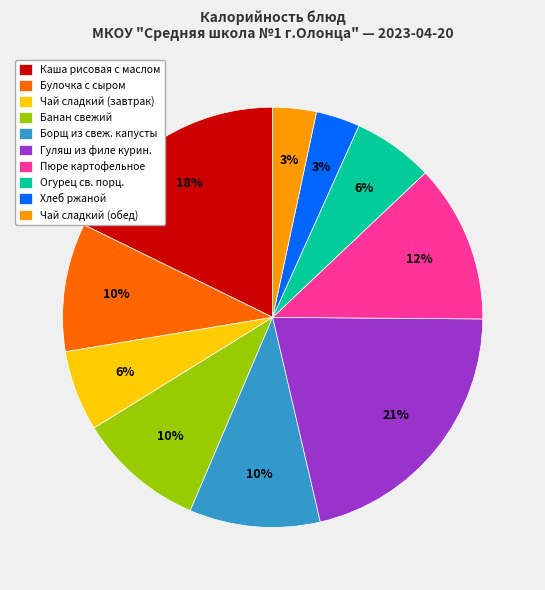

Does Огурец св. порц. represent more than half of the total?

No